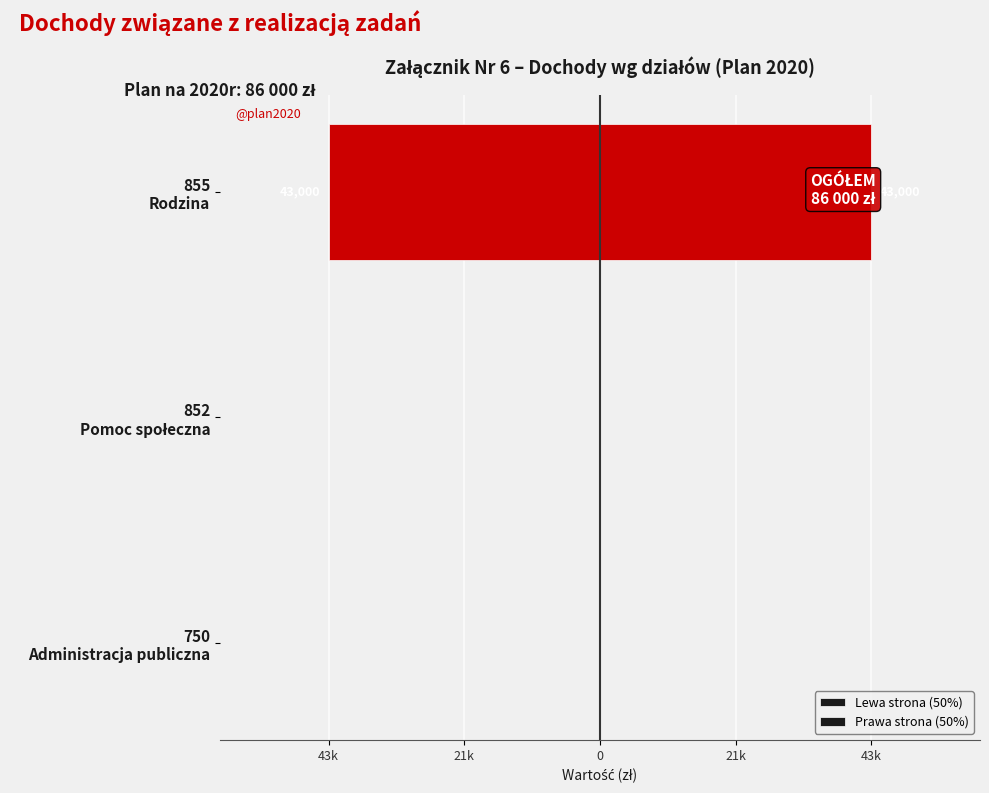

How many categories are shown in the chart?

3